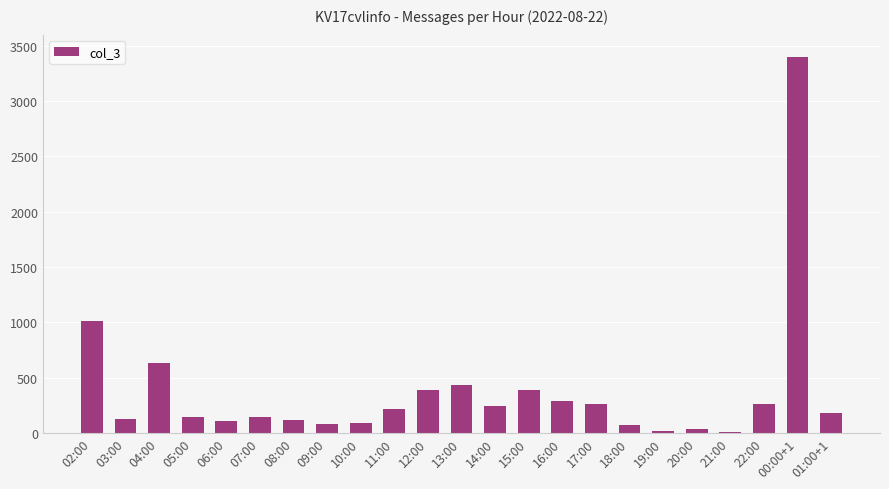

True or false: the data shows 285 at 16:00.

True